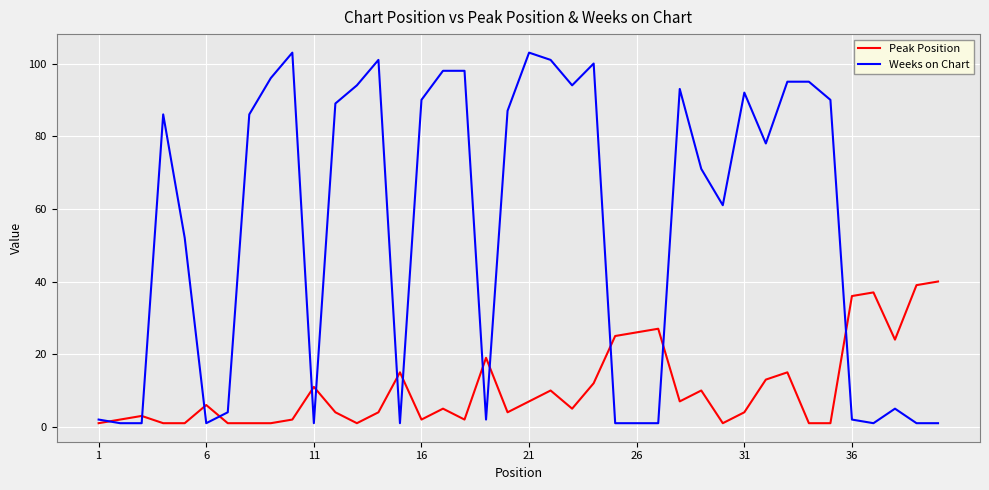

What is the highest value of the Weeks on Chart series?

103